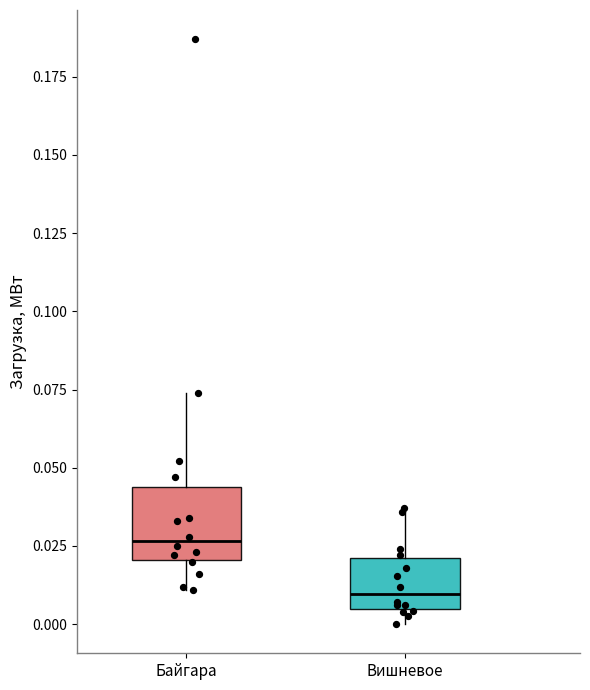

Comparing the boxes themselves (not the whiskers), which one is the tallest?

Байгара